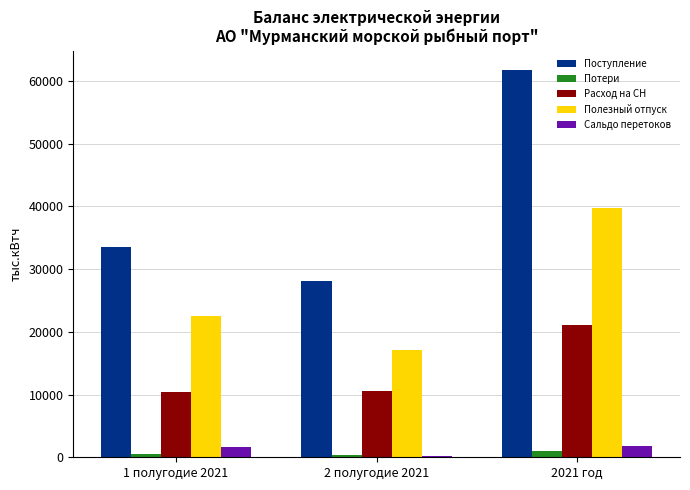

What is the maximum value shown in the chart?

61766.9